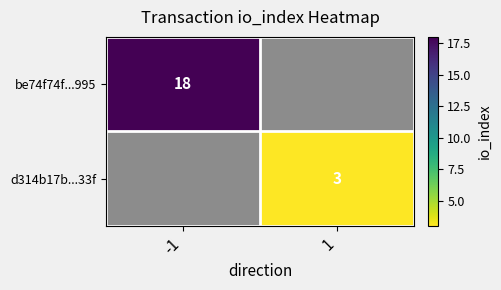

The d314b17b...33f series shows 3.0 at 1. True or false?

True